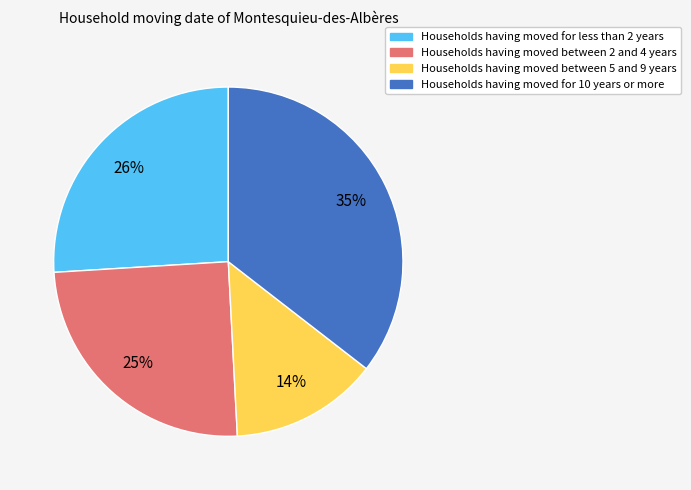

Does any single category account for the majority?

No